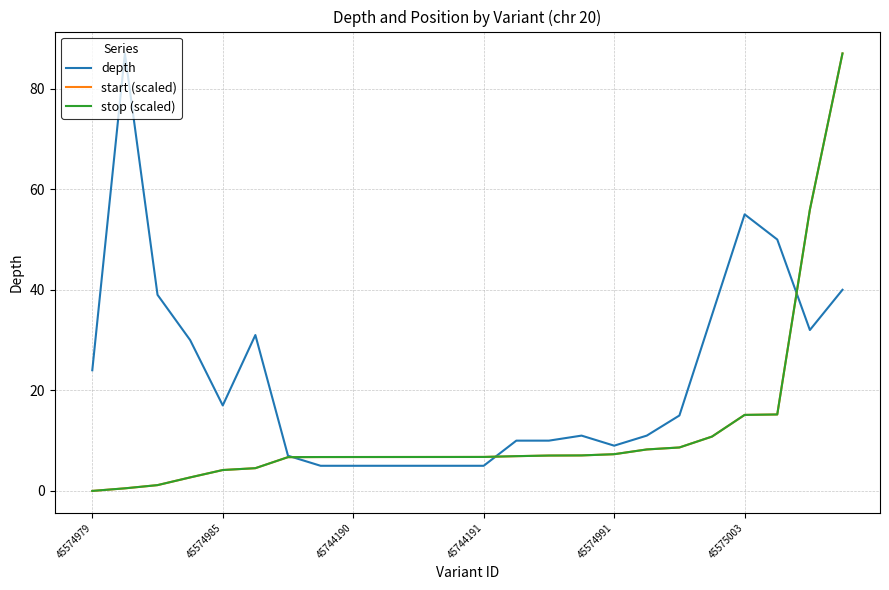

What is the sum of all stop (scaled) values?

289.5